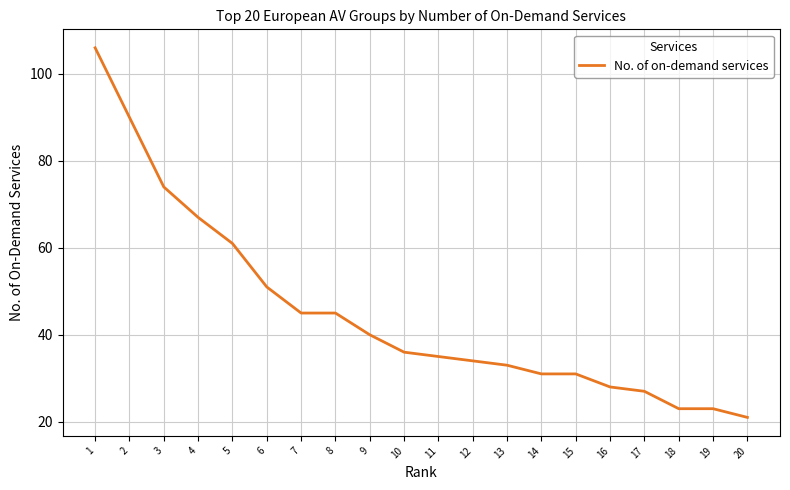

The chart shows a value of 19 at 10. True or false?

False